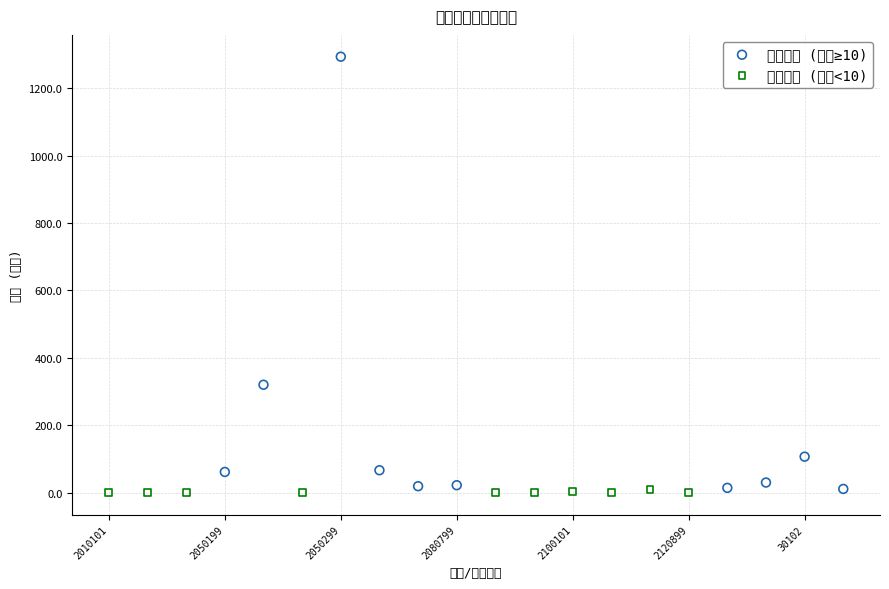

Which series contains the highest Y value?

项目支出 (合计≥10)